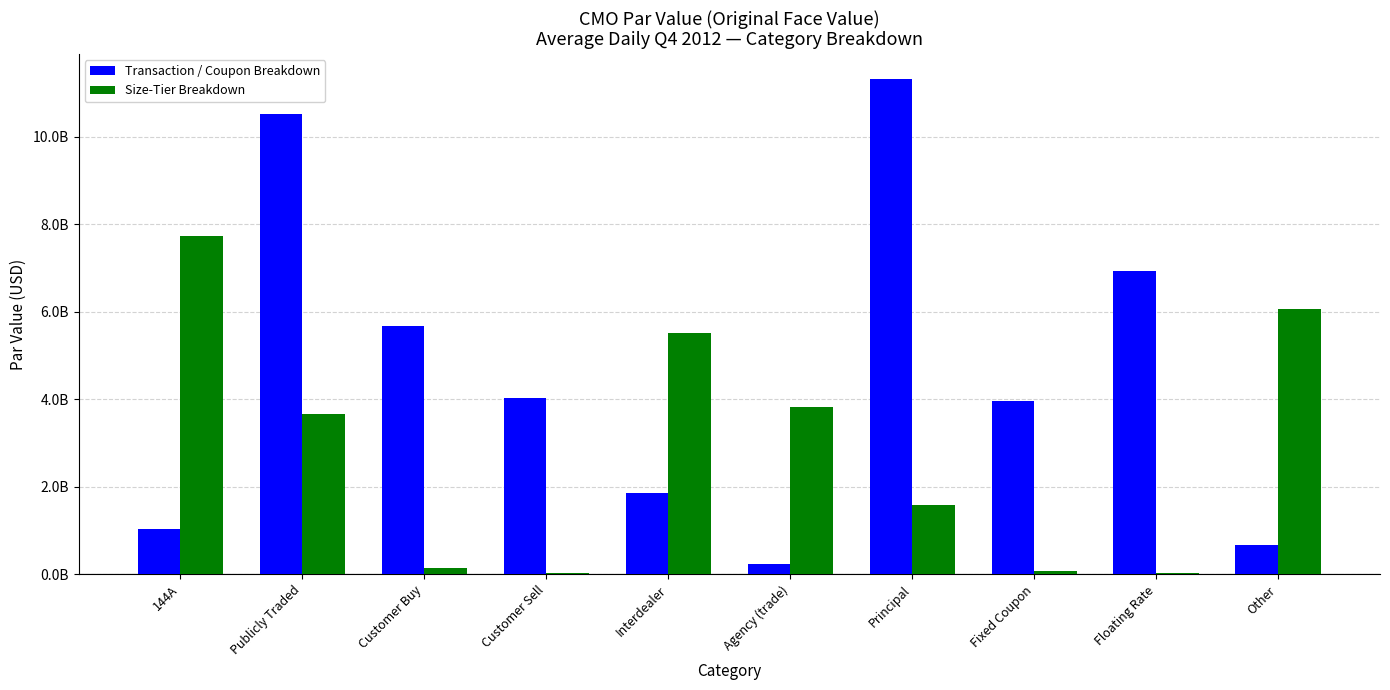

The Size-Tier Breakdown series shows 16728802.8 at Floating Rate. True or false?

False